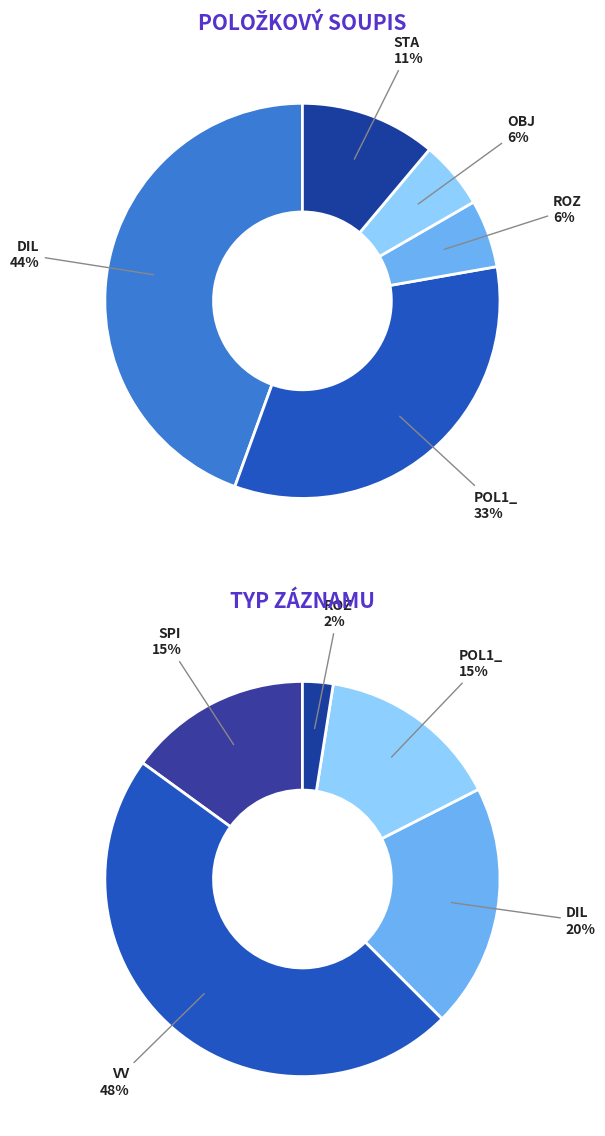

Is there a majority slice in this chart?

No